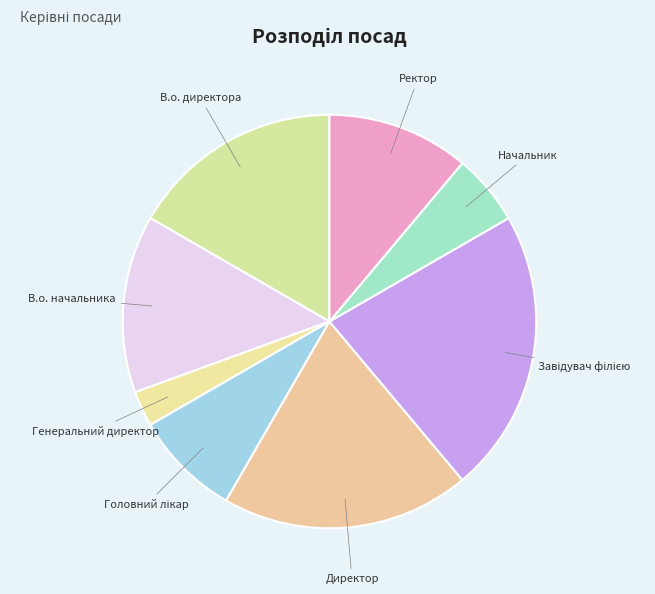

The Ректор slice represents 20% of the pie. True or false?

False